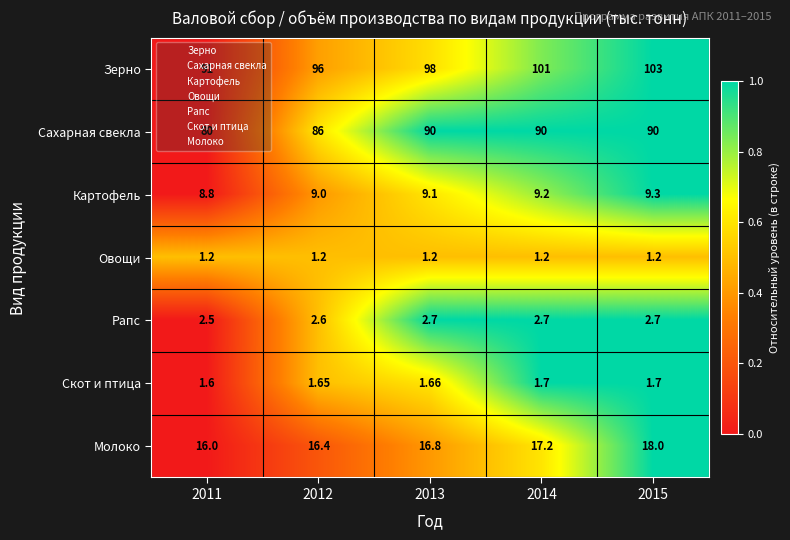

Which series changed the most between 2011 and 2012?

Сахарная свекла